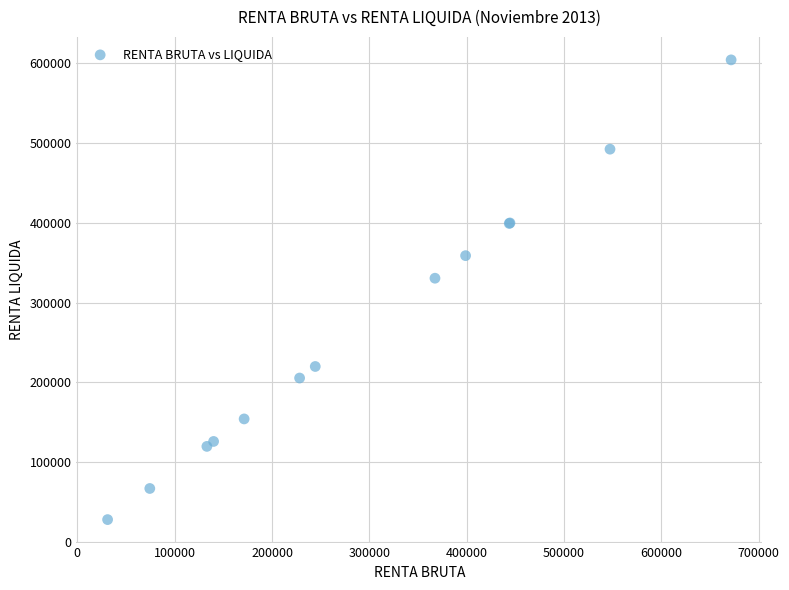

What Y value in the scatter plot is closest to 316241?

330682